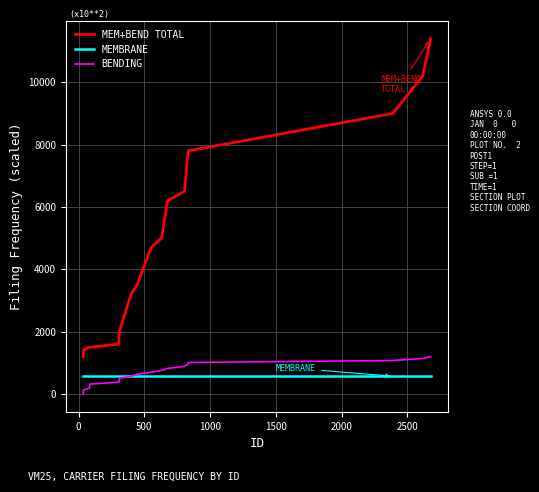

Rank the series by their maximum value, from highest to lowest.

MEM+BEND TOTAL, BENDING, MEMBRANE